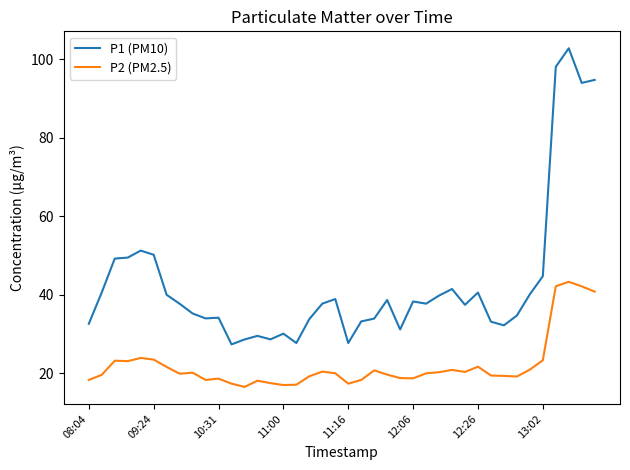

Which series has the widest spread of values?

P1 (PM10)